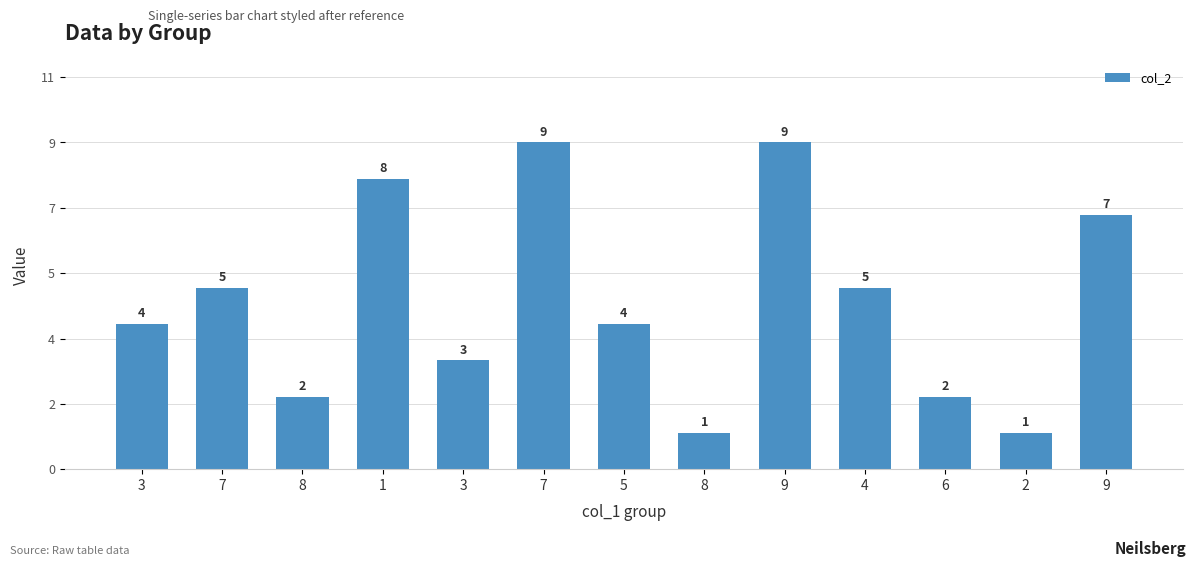

Where does the data first go above 4?

7